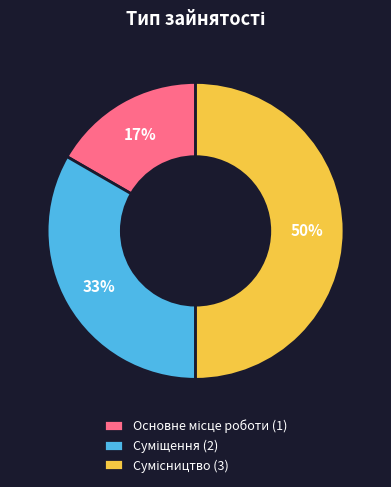

How many slices are in this pie chart?

3